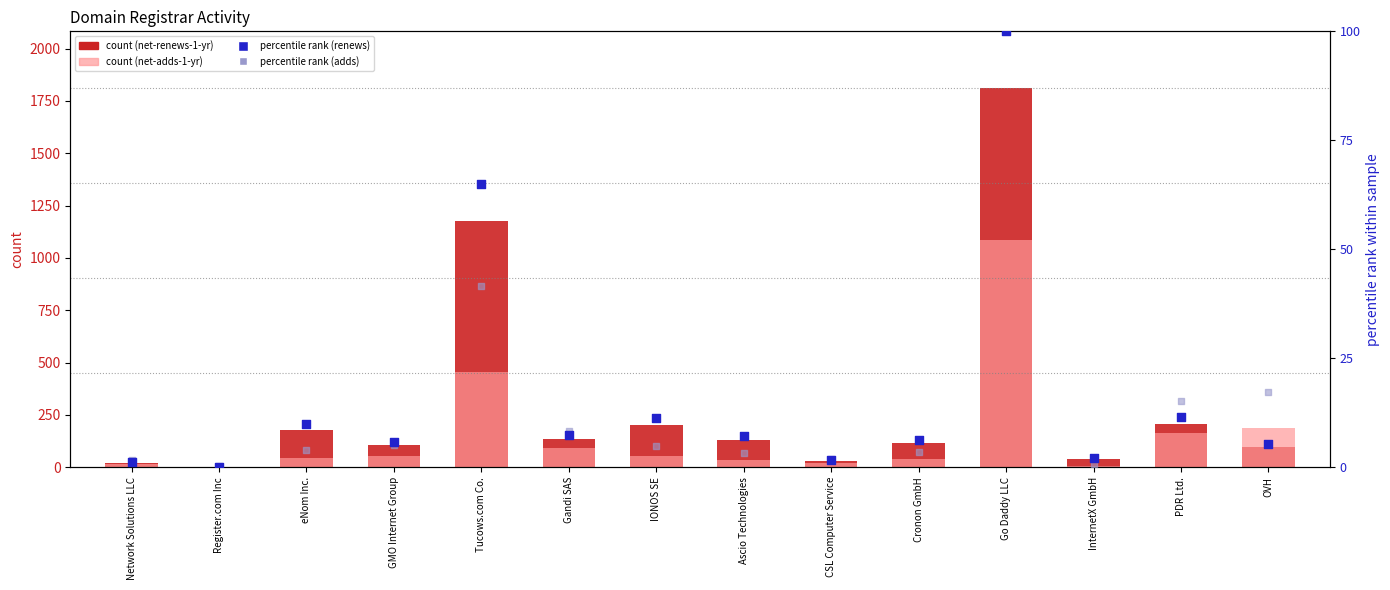

Which series contains the highest Y value?

net-renews-1-yr